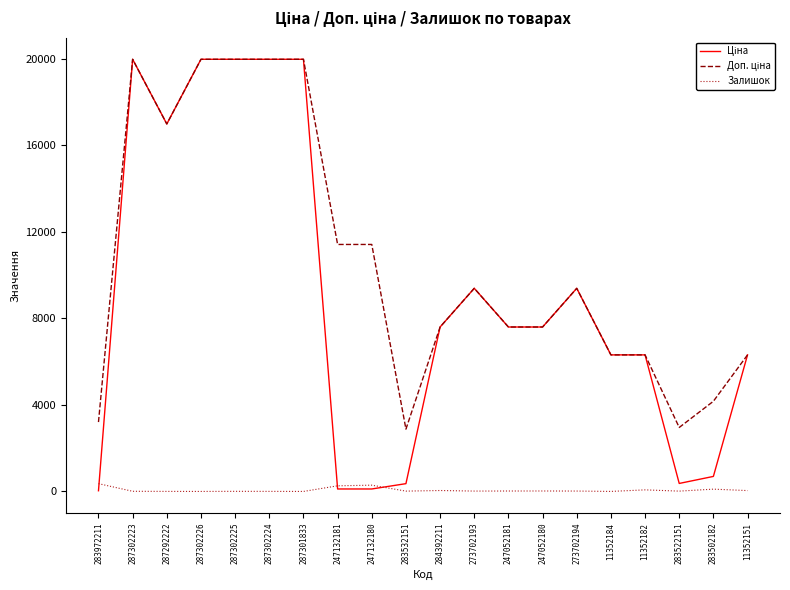

What is the total value across all series at 287301833?

39928.3